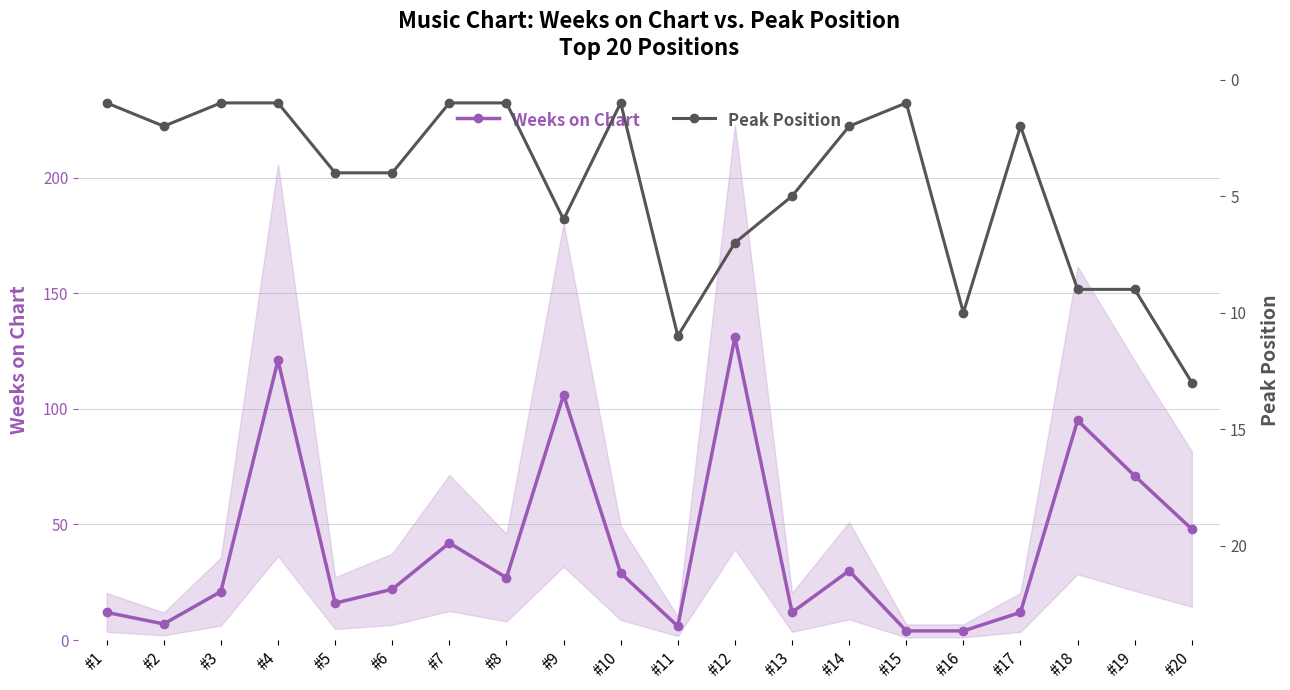

Which has a higher value, #18 or #20?

#18